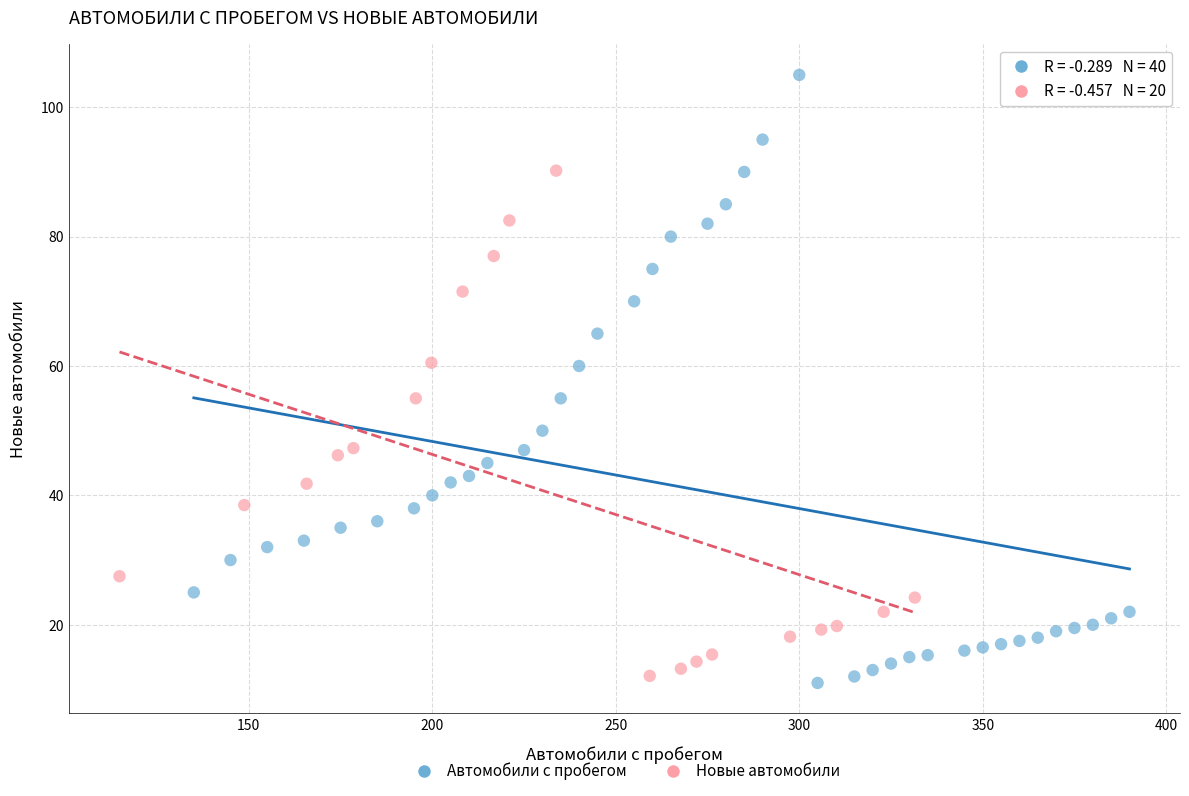

Which series contains the highest Y value?

Автомобили с пробегом